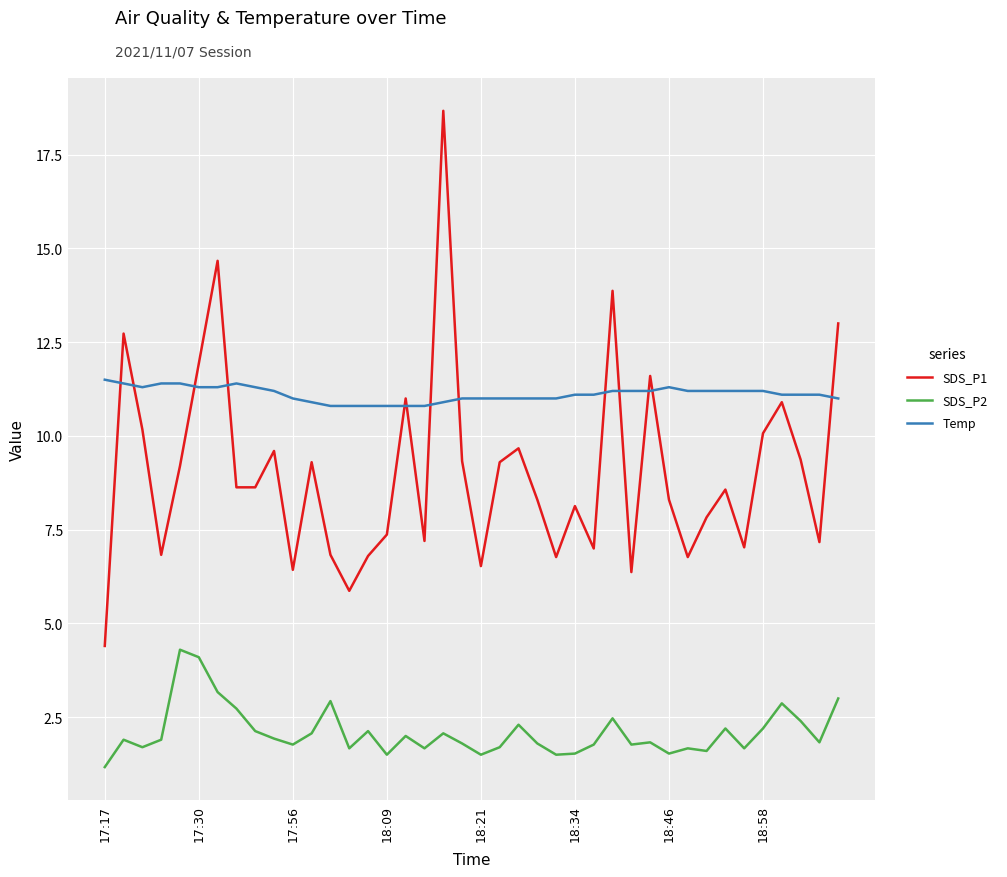

After their last crossing, which series has the higher values: Temp or SDS_P1?

SDS_P1